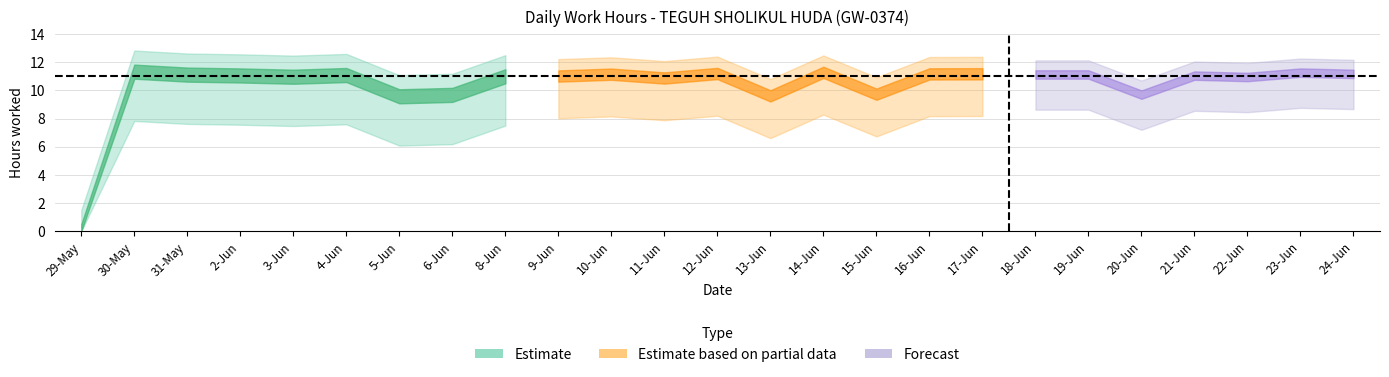

Between 9-Jun and 8-Jun, which is larger?

9-Jun